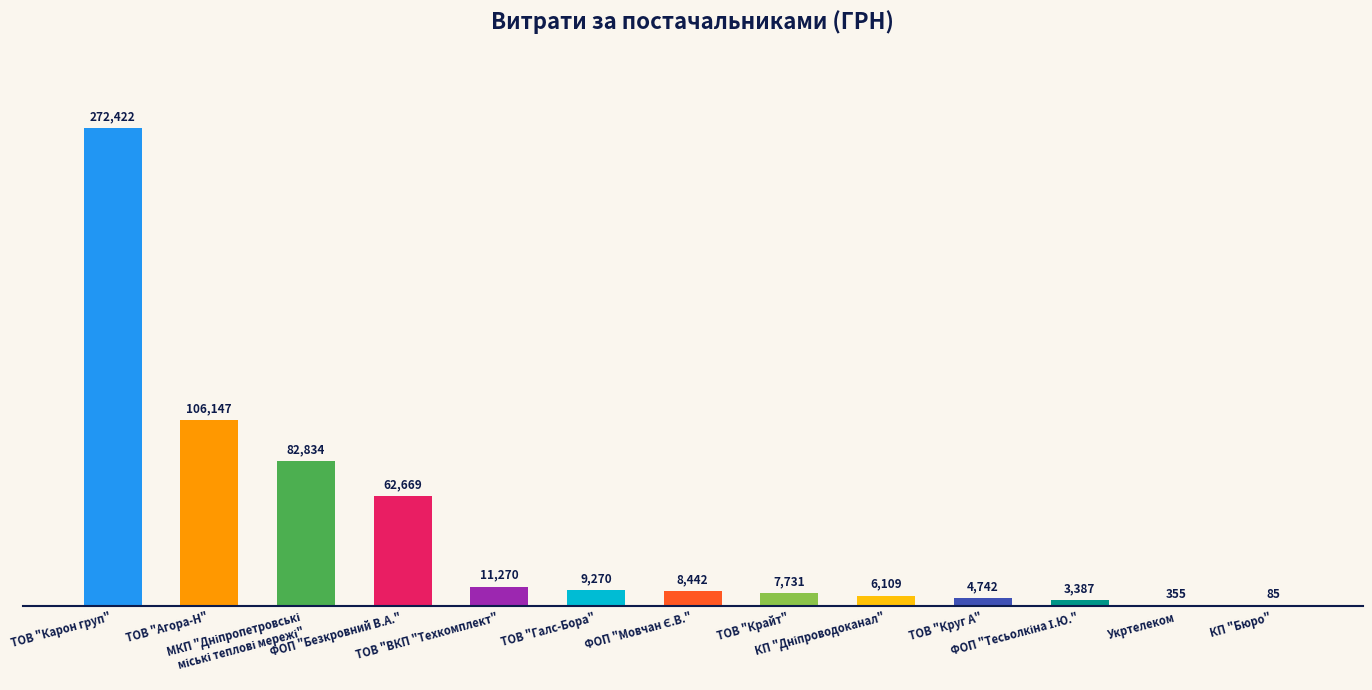

True or false: the data shows 16650.1 at ТОВ "Галс-Бора".

False